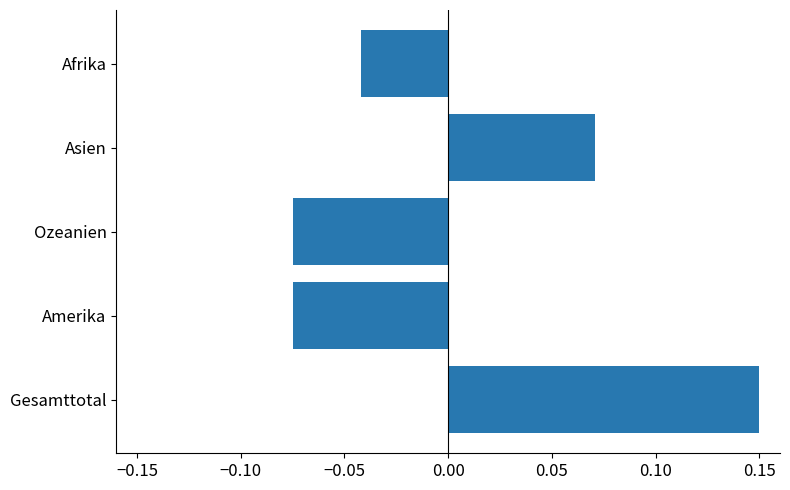

Between Afrika and Ozeanien, which is larger?

Afrika